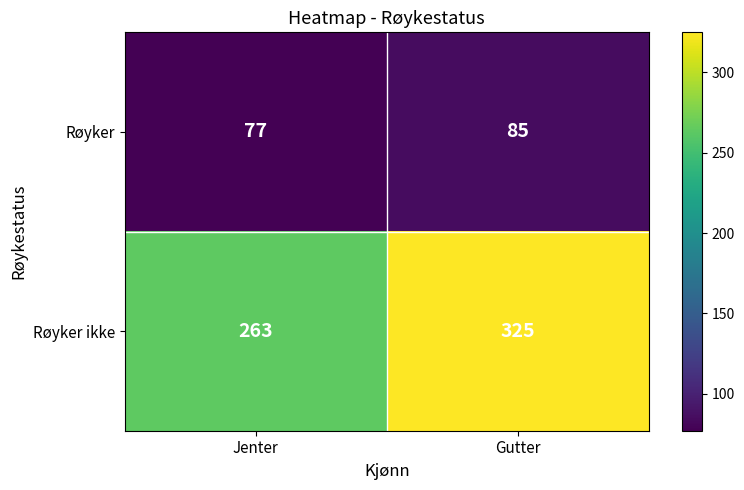

Is it true that Røyker ikke equals 263 at Jenter?

True